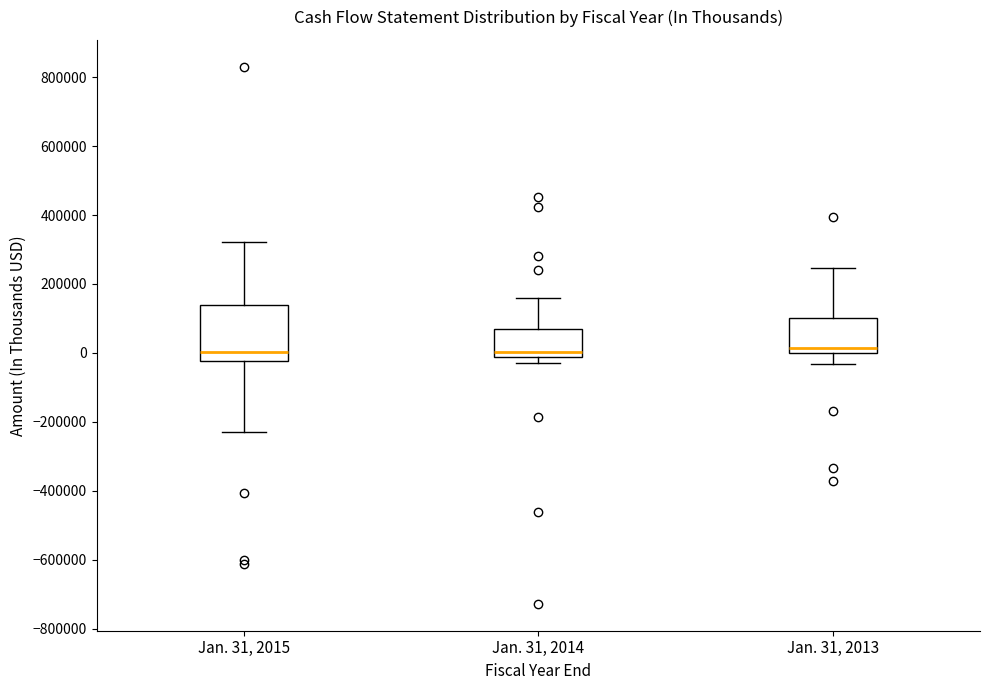

Where is the upper edge of the box for Jan. 31, 2013 on the y-axis? The values are not printed on the chart, so give them approximately, as read against the axis.

100000